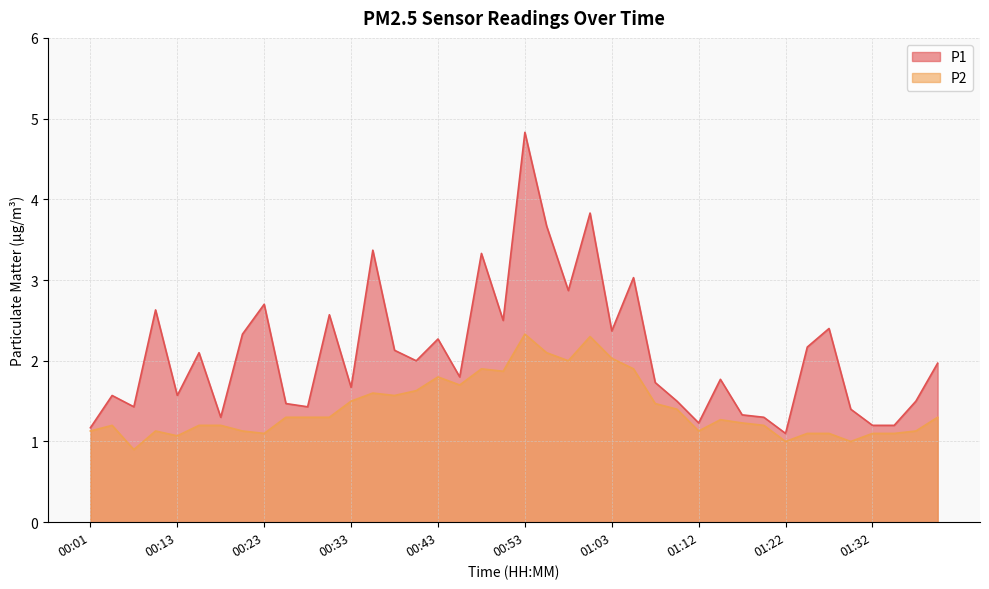

What position from the right is 01:37?

2